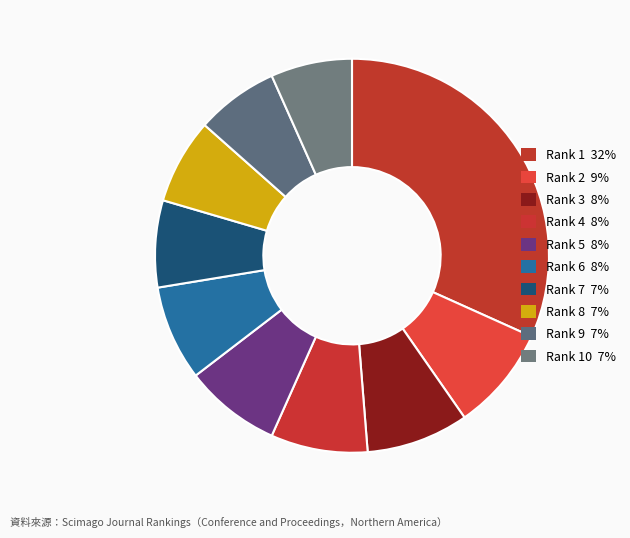

Count the number of slices in the pie.

10